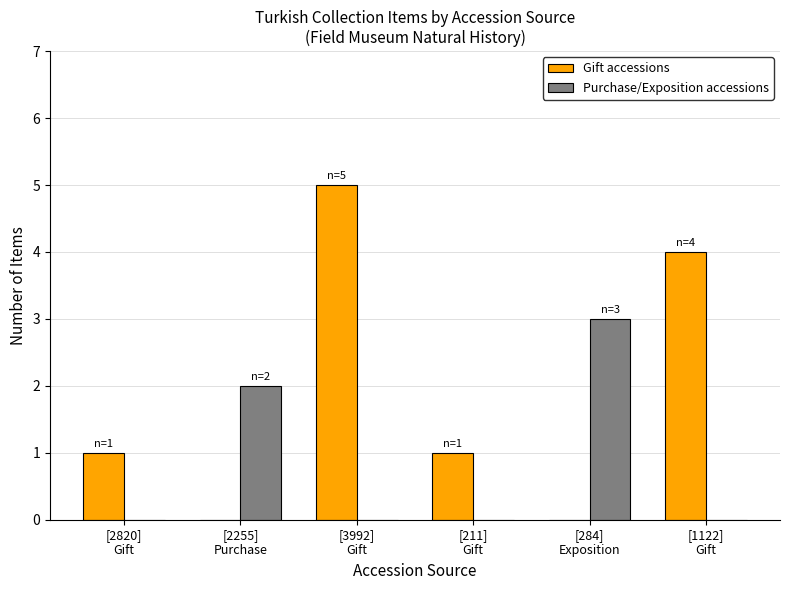

Which label corresponds to the largest value in the chart?

[3992]
Gift